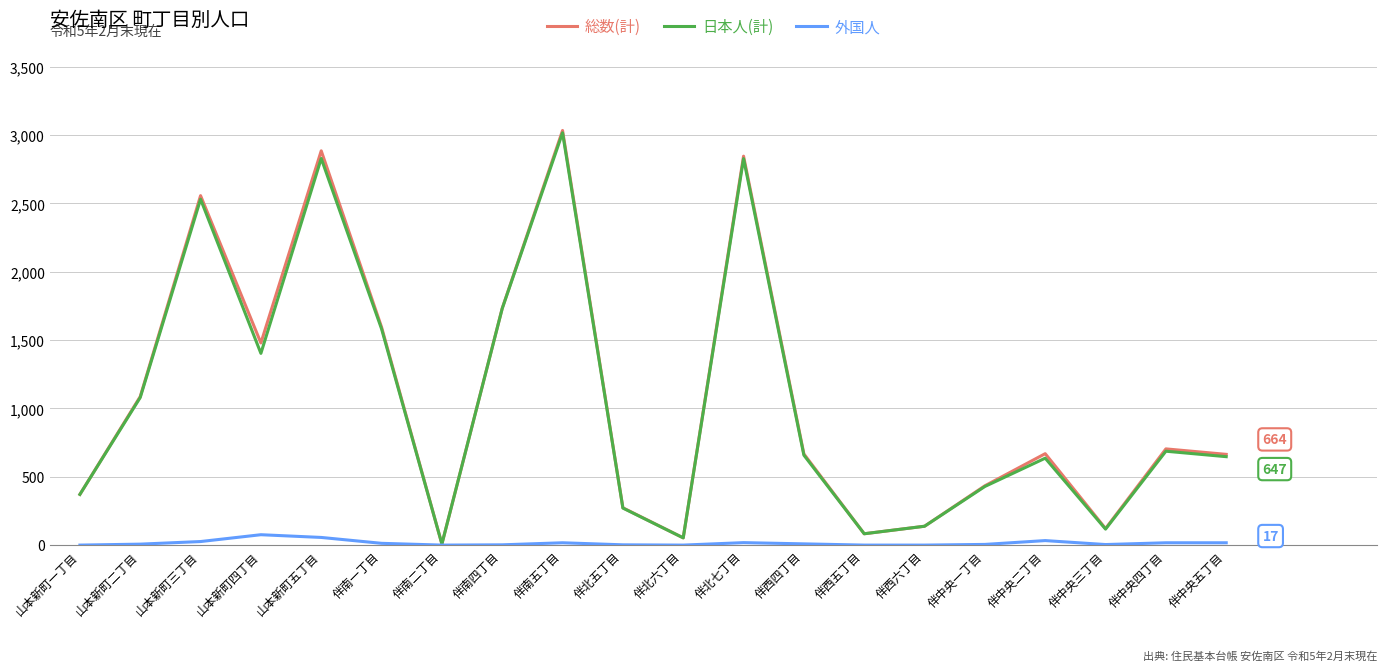

Which category has the highest value in the 総数(計) series?

伴南五丁目